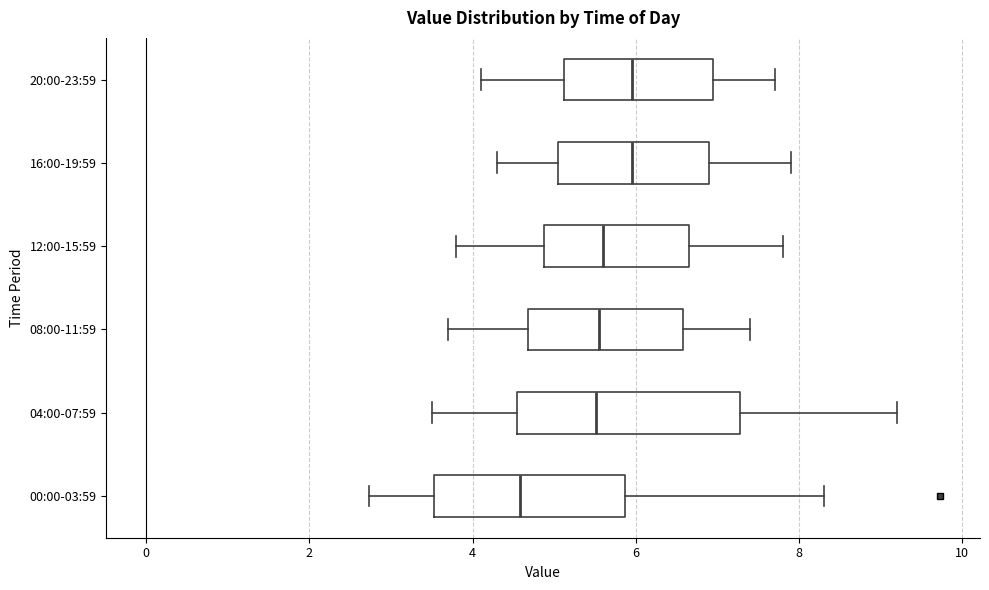

Where does the right whisker of the box for 20:00-23:59 end on the x-axis? The values are not printed on the chart, so give them approximately, as read against the axis.

7.8